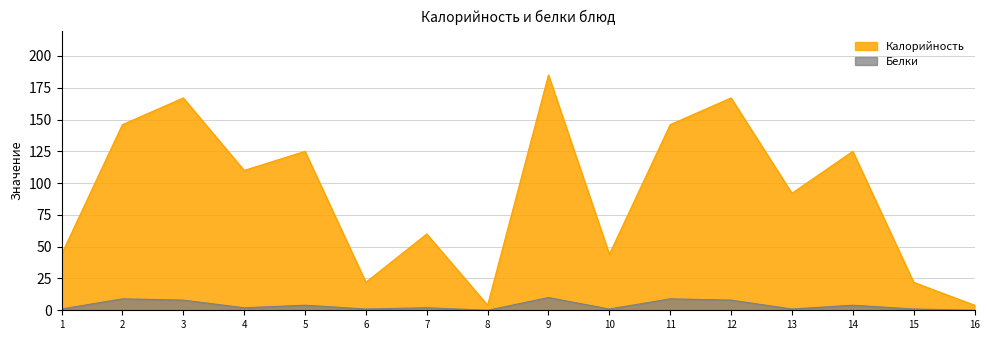

Is it true that Белки equals 9 at 2?

True